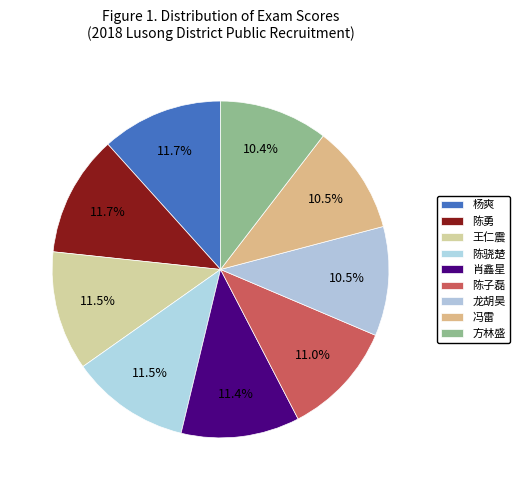

Is the sum of 王仁震 and 肖鑫星 greater than half?

No